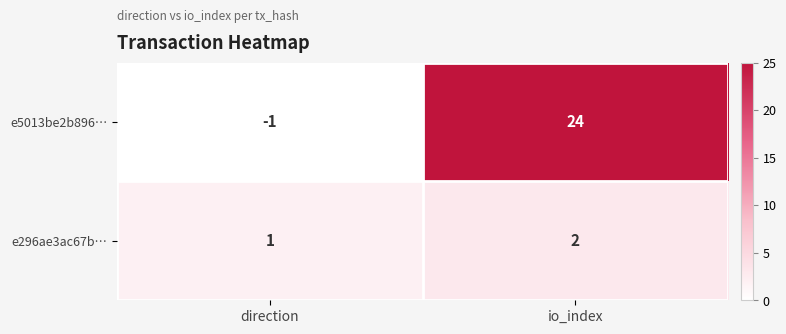

Where is e5013be2b896… nearest to the value 11?

direction